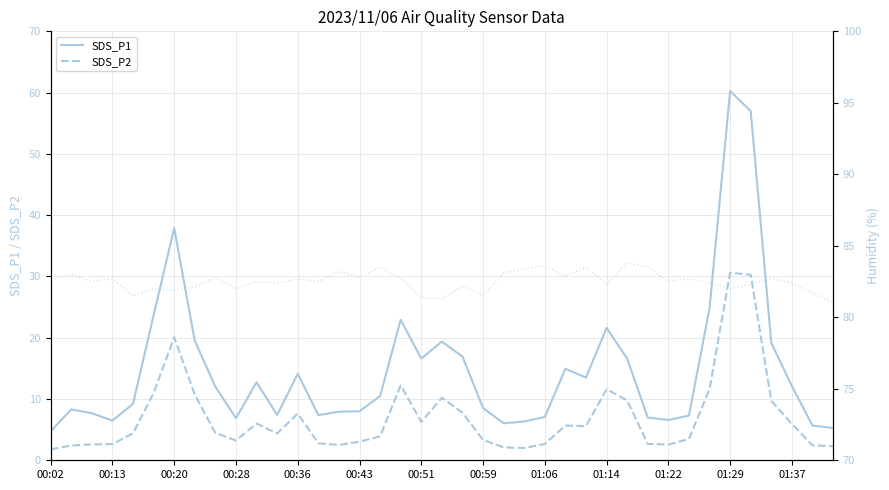

What is the value of the SDS_P1 point at the 1st from the left?

4.7